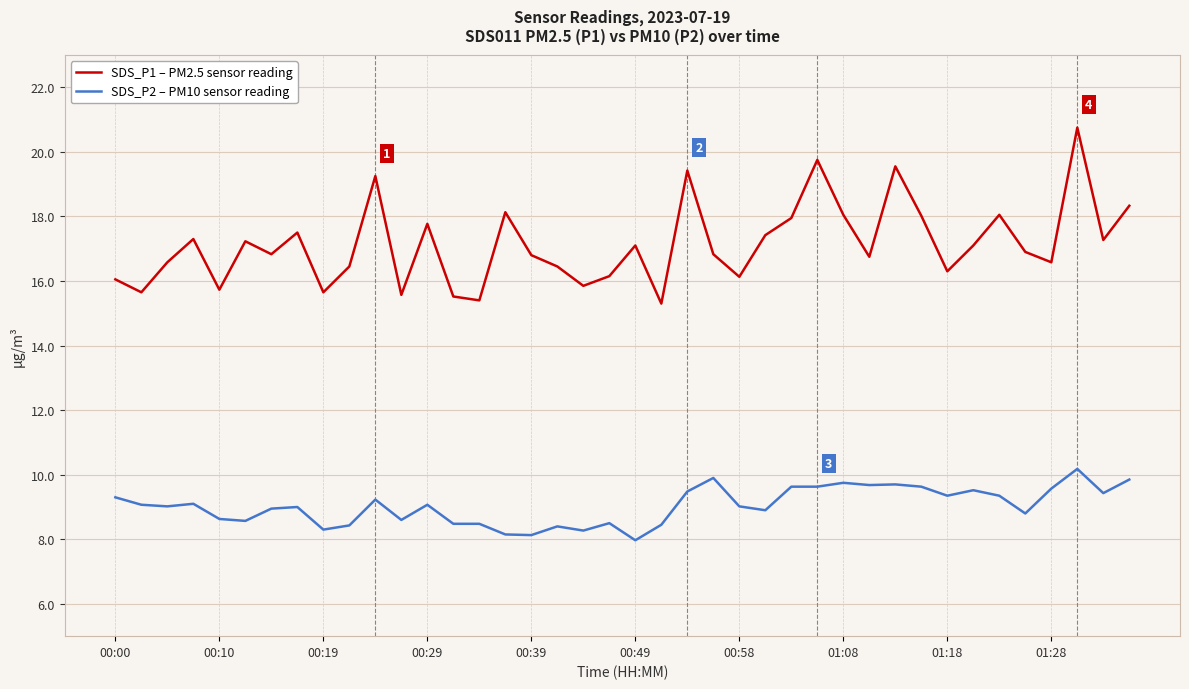

True or false: SDS_P1 – PM2.5 sensor reading and SDS_P2 – PM10 sensor reading intersect in this chart.

False